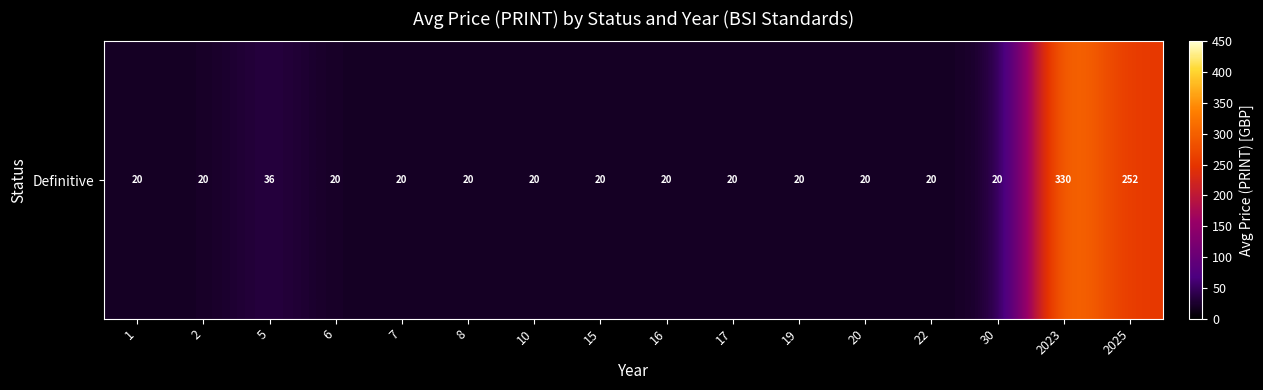

Which category has the lowest value across all series?

1